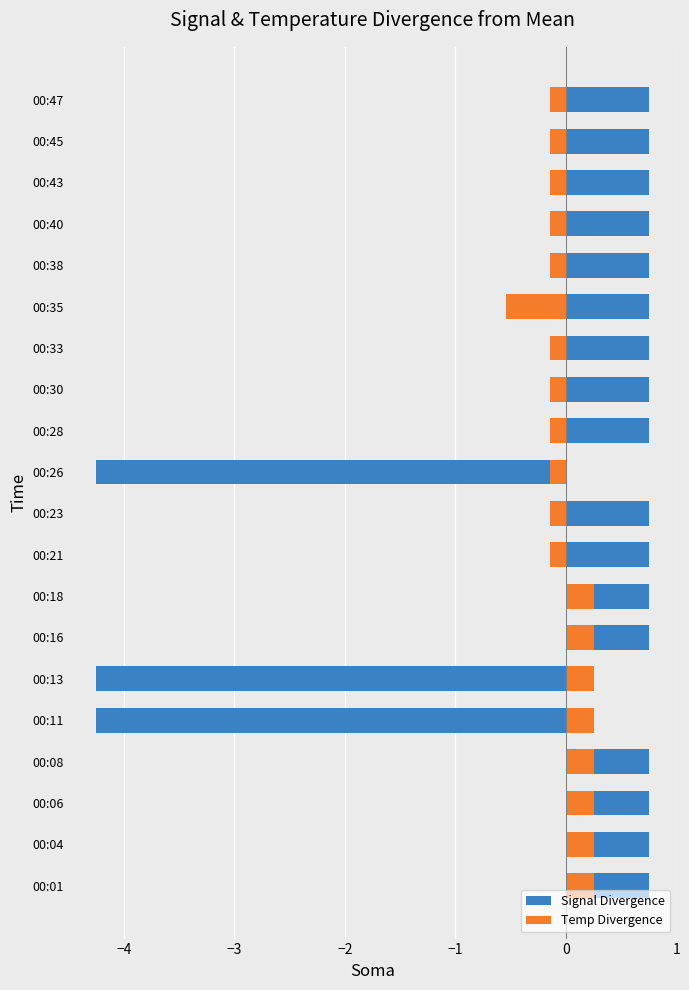

What is the highest value of the Temp Divergence series?

0.3